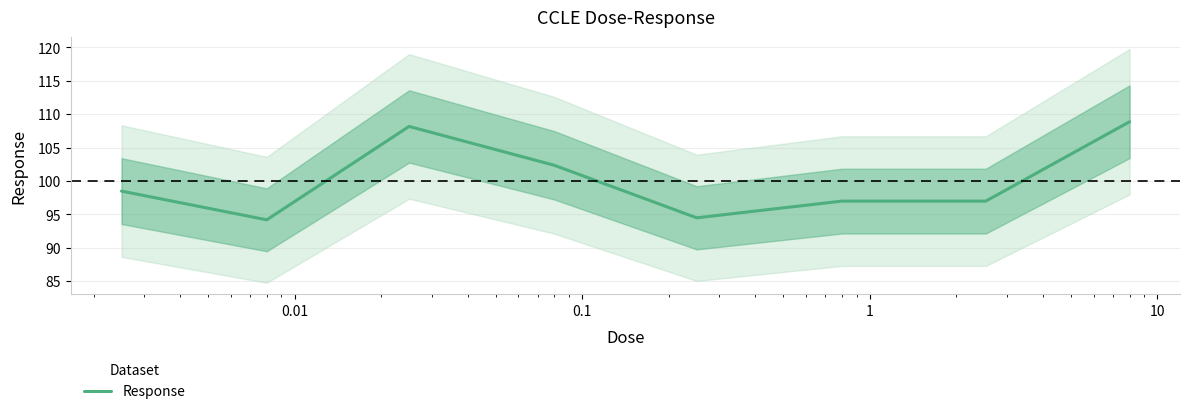

How many series are shown in this chart?

1